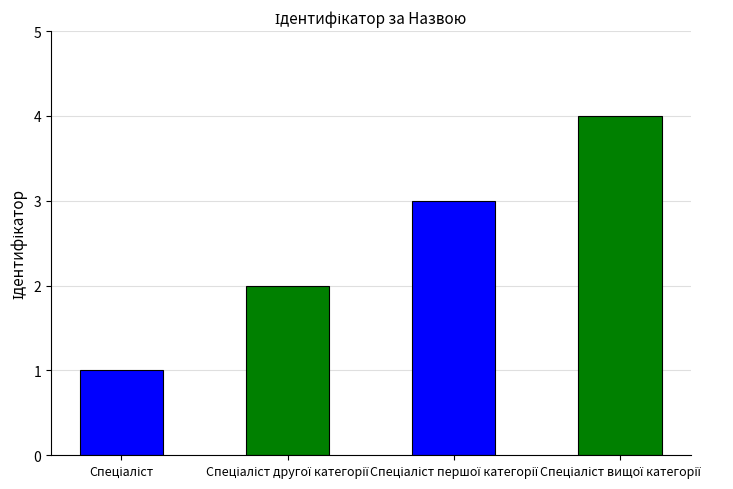

What is the difference between the values at Спеціаліст вищої категорії and Спеціаліст?

3